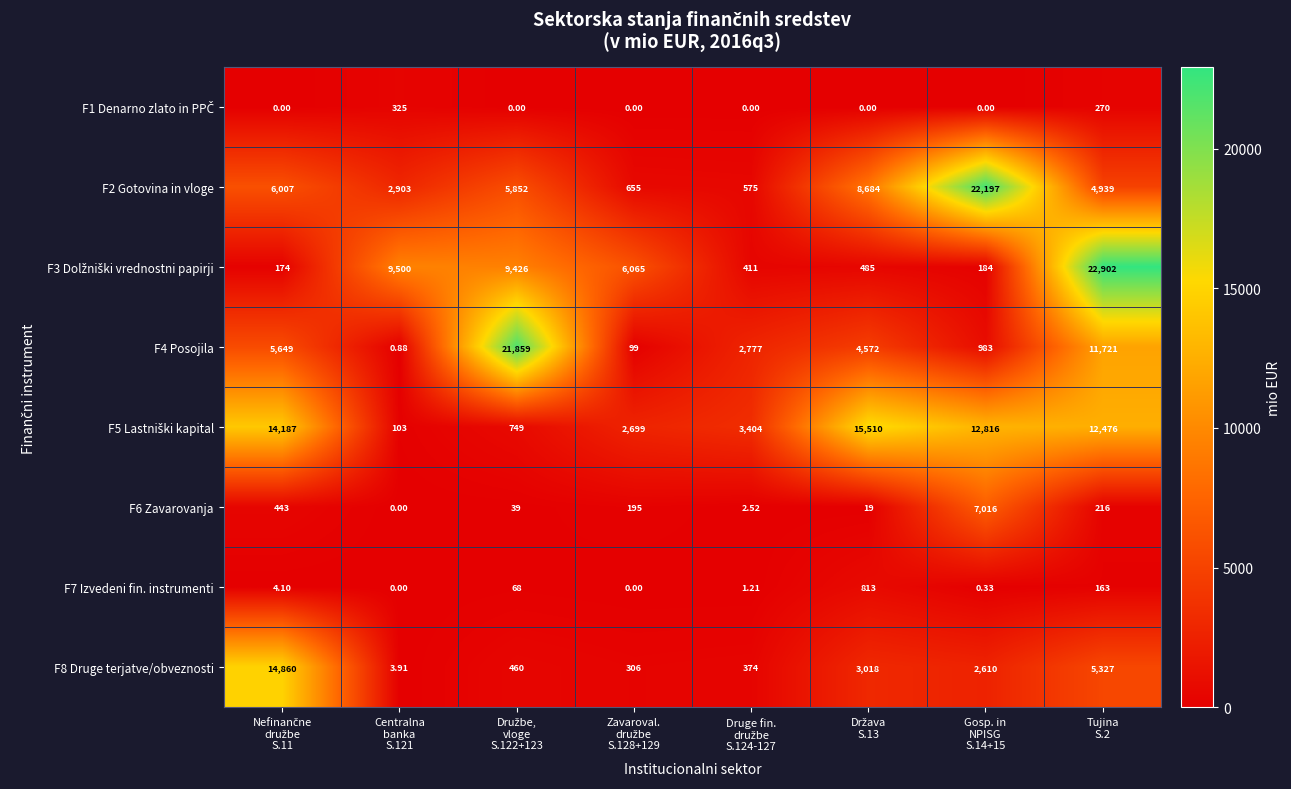

How many values in the F6 Zavarovanja series are below 195?

4